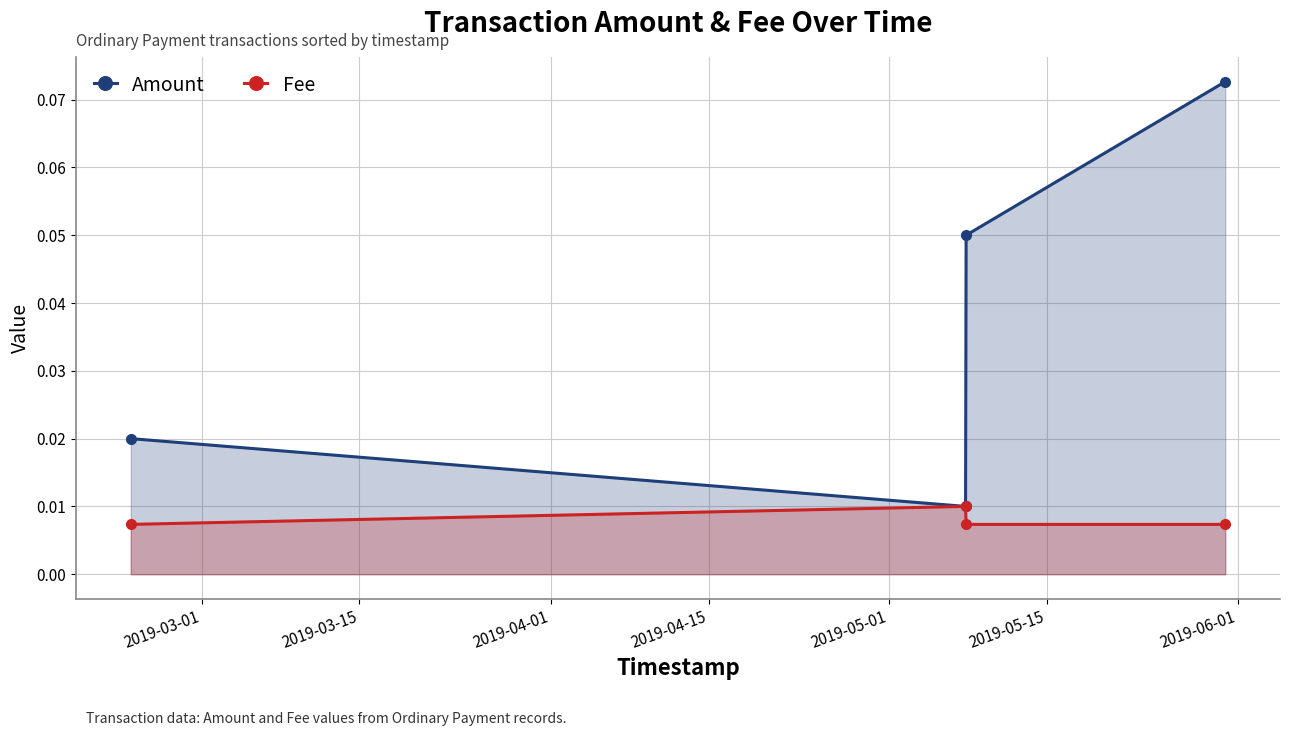

Rank the series by their average value, from lowest to highest.

Fee, Amount